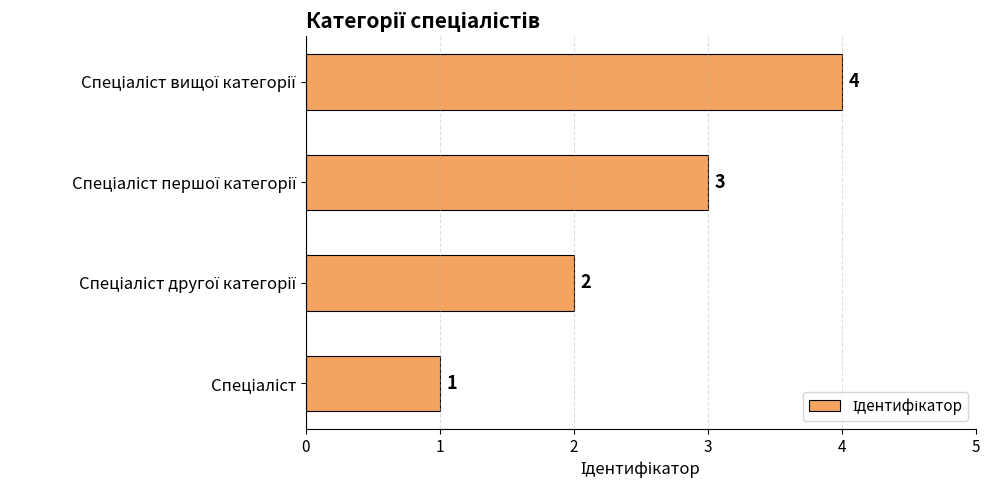

What is the maximum value shown in the chart?

4